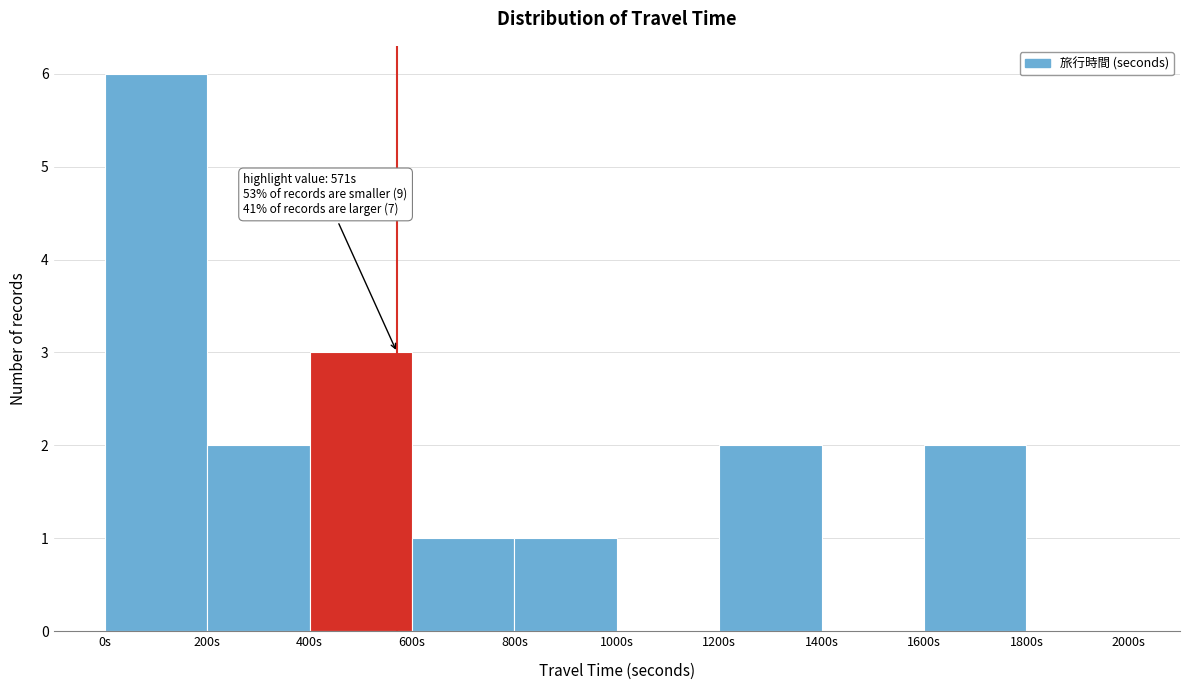

Over which range of the x-axis is the bar tallest?

0 to 200